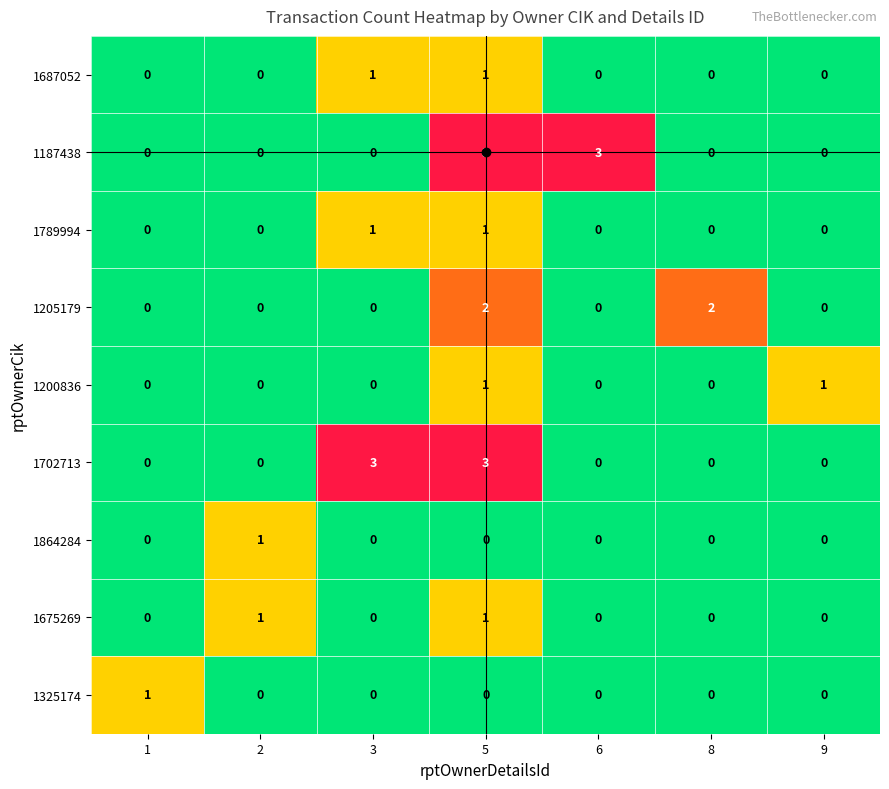

How many data points does each series have?

7